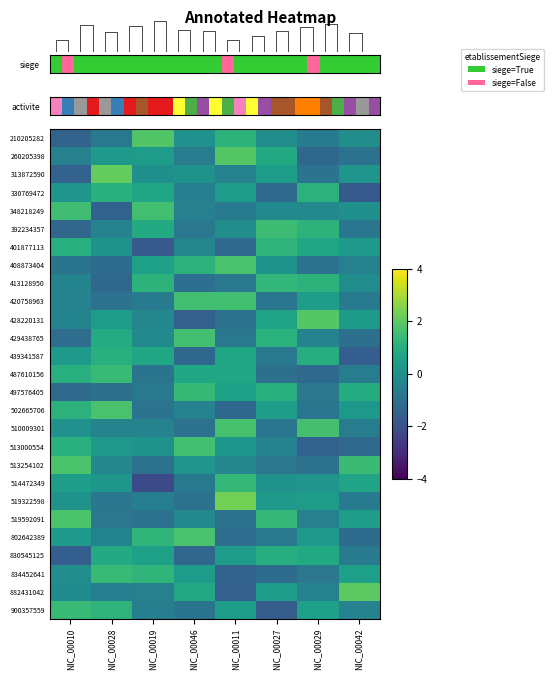

Where is 413128950 nearest to the value 0?

NIC_00042